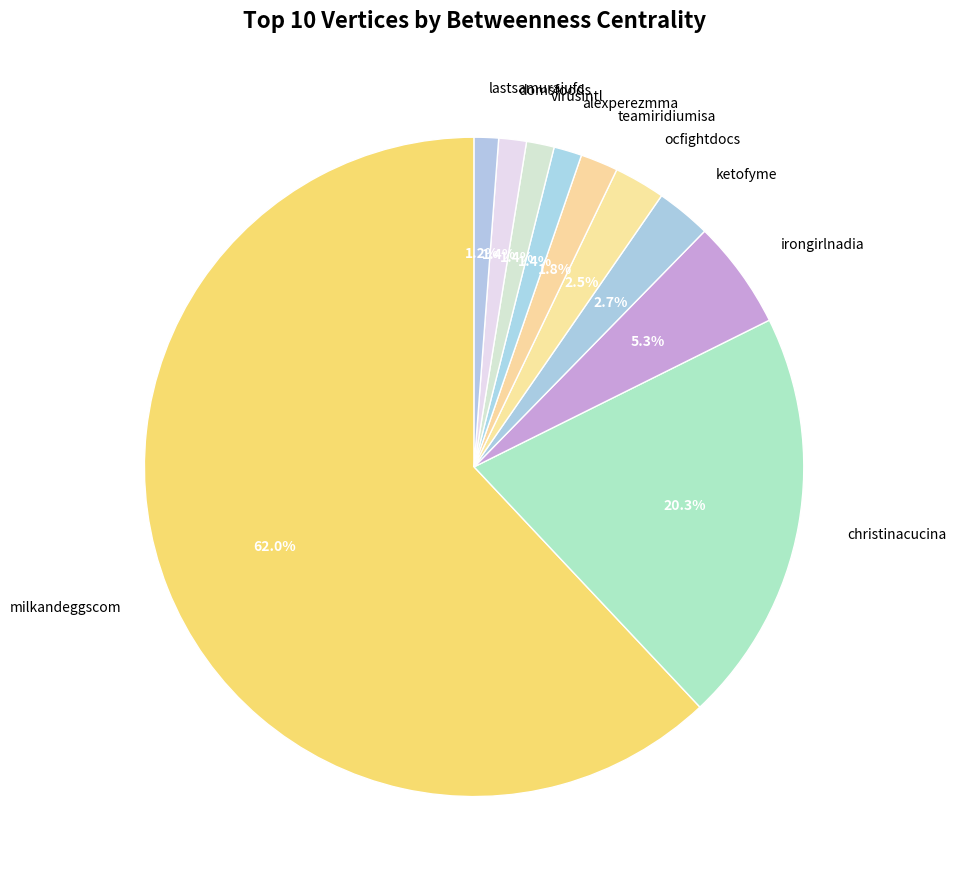

Does domsfoods represent more than half of the total?

No